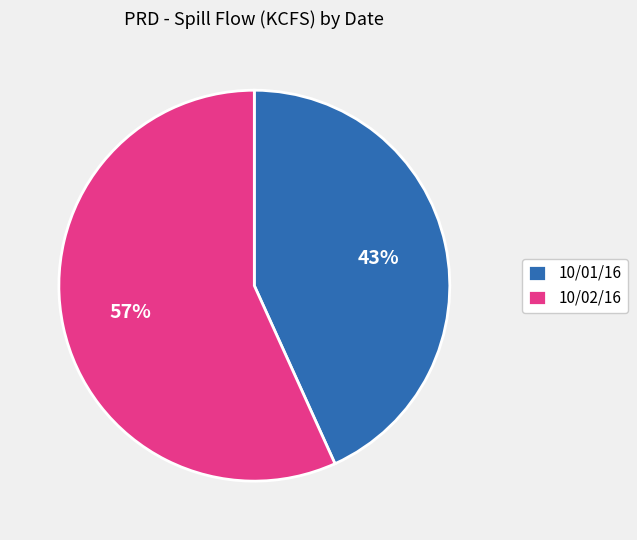

Approximately how many times larger is the value at 10/02/16 compared to 10/01/16?

1.3